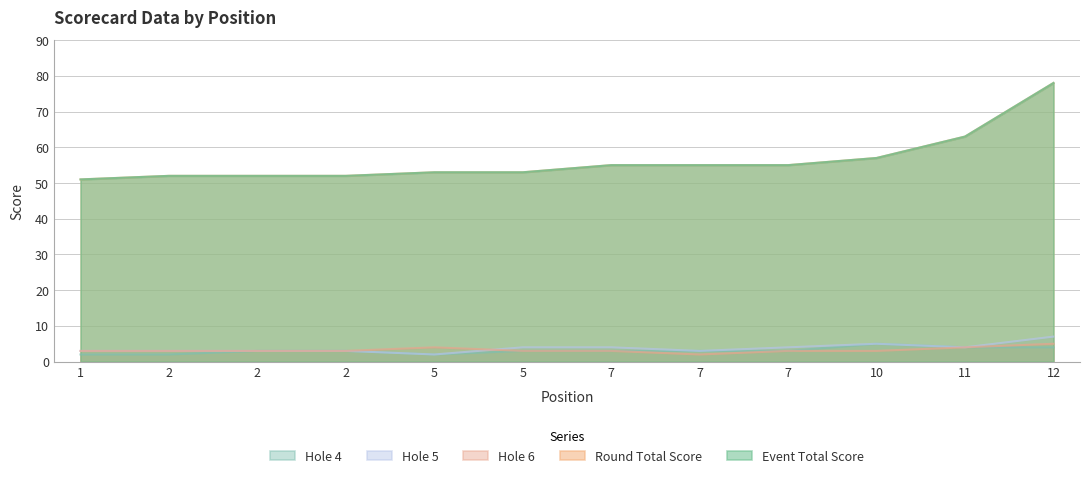

True or false: round_total_score has a value of 57 at 10.

True